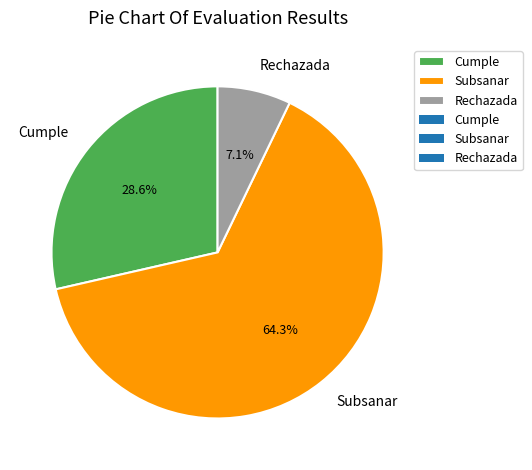

Is the sum of Cumple and Subsanar greater than half?

Yes